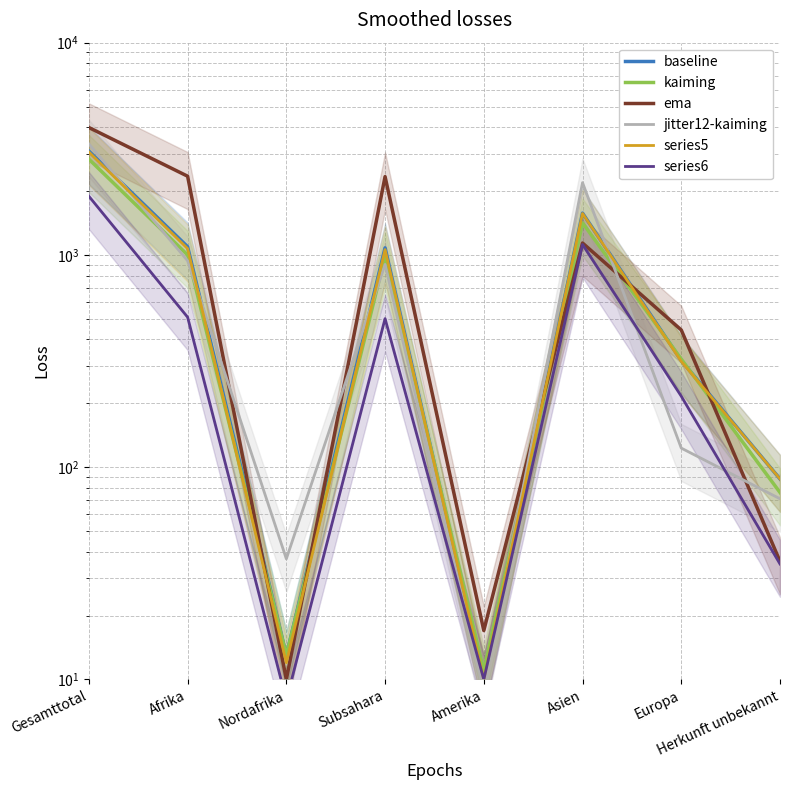

In ema, how many points are lower than both neighbors (excluding endpoints)?

2